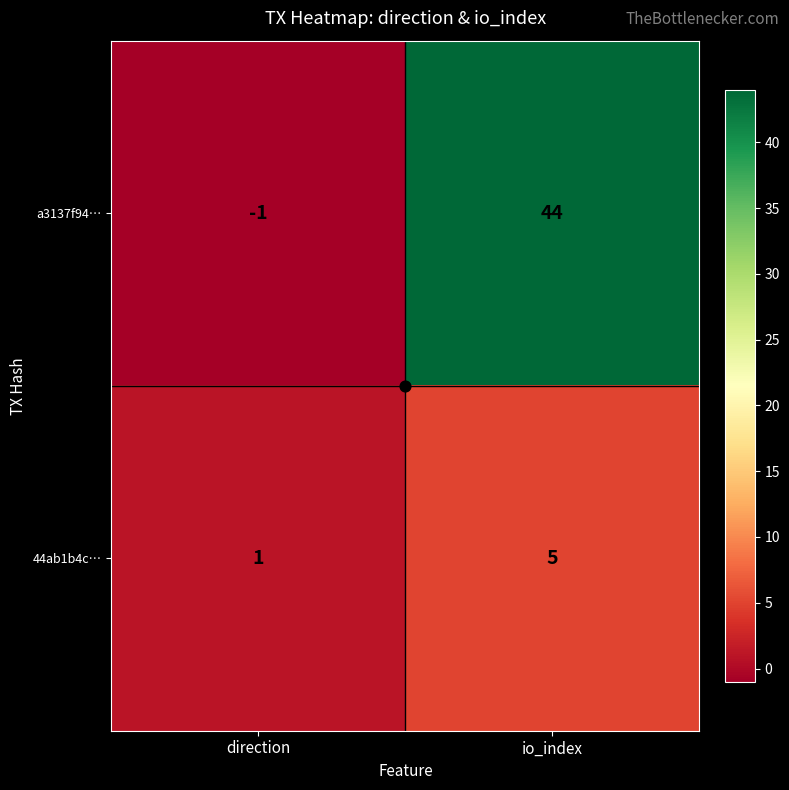

The value of a3137f94… at direction is 0. True or false?

False